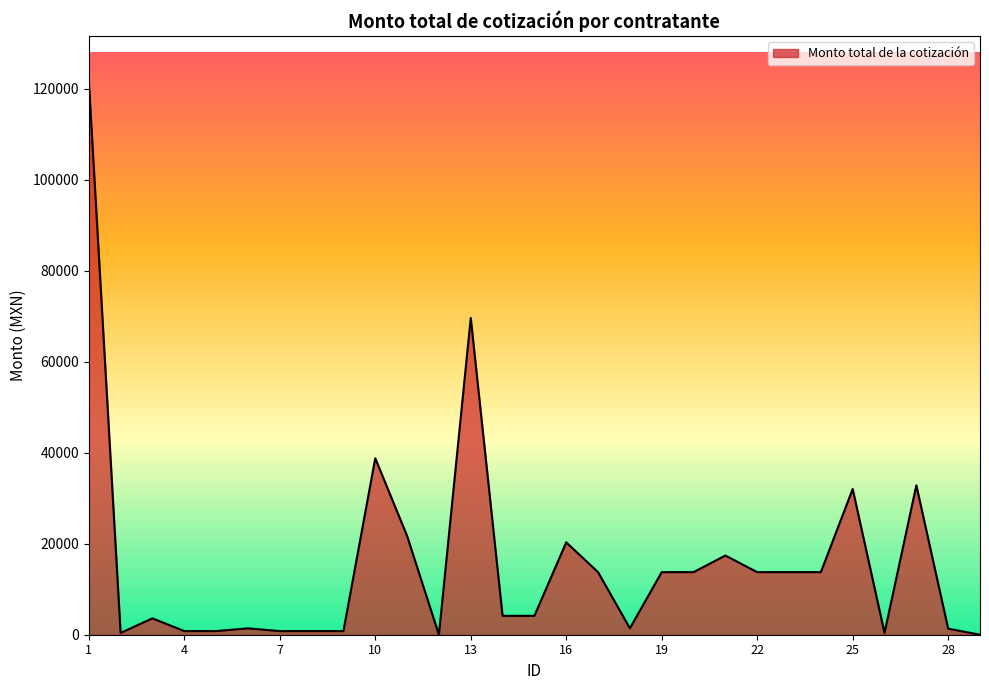

What is the greatest value displayed?

121800.0